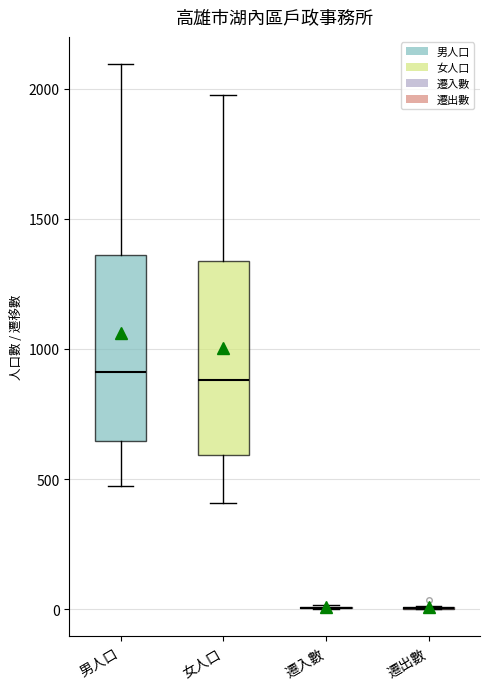

Reading left to right, transcribe this box plot: for each box, give where its median line is, the range the box spans, and where its two whiskers end, as read against the y-axis. The values are not printed on the chart, so give them approximately, as read against the axis.

男人口: median 900, box 650 to 1350, whiskers 500 to 2100
女人口: median 900, box 600 to 1350, whiskers 400 to 2000
遷入數: box collapsed to a line at 0, whiskers 0 to 0
遷出數: box collapsed to a line at 0, whiskers 0 to 0